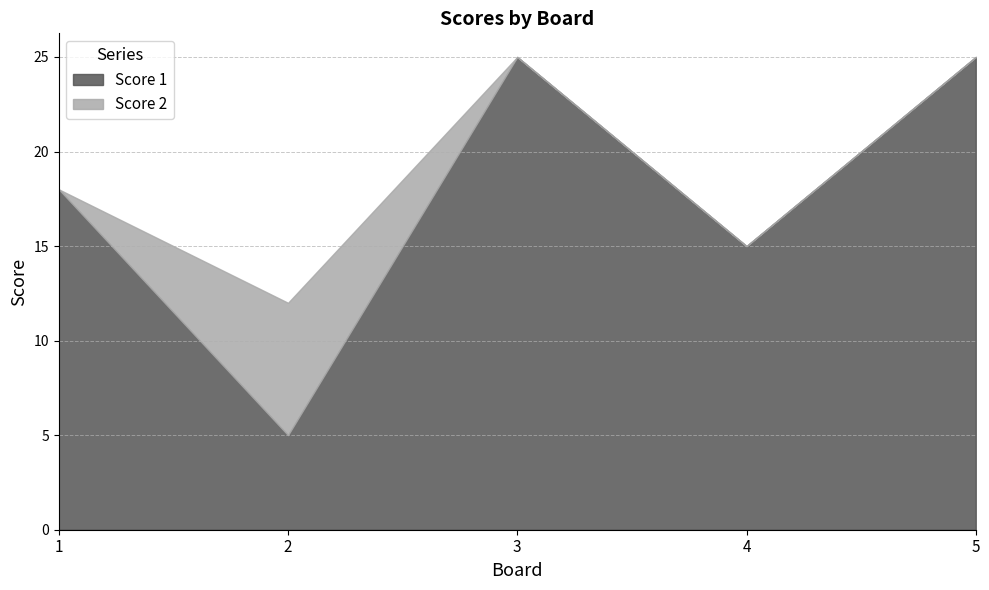

What is the greatest value displayed?

25